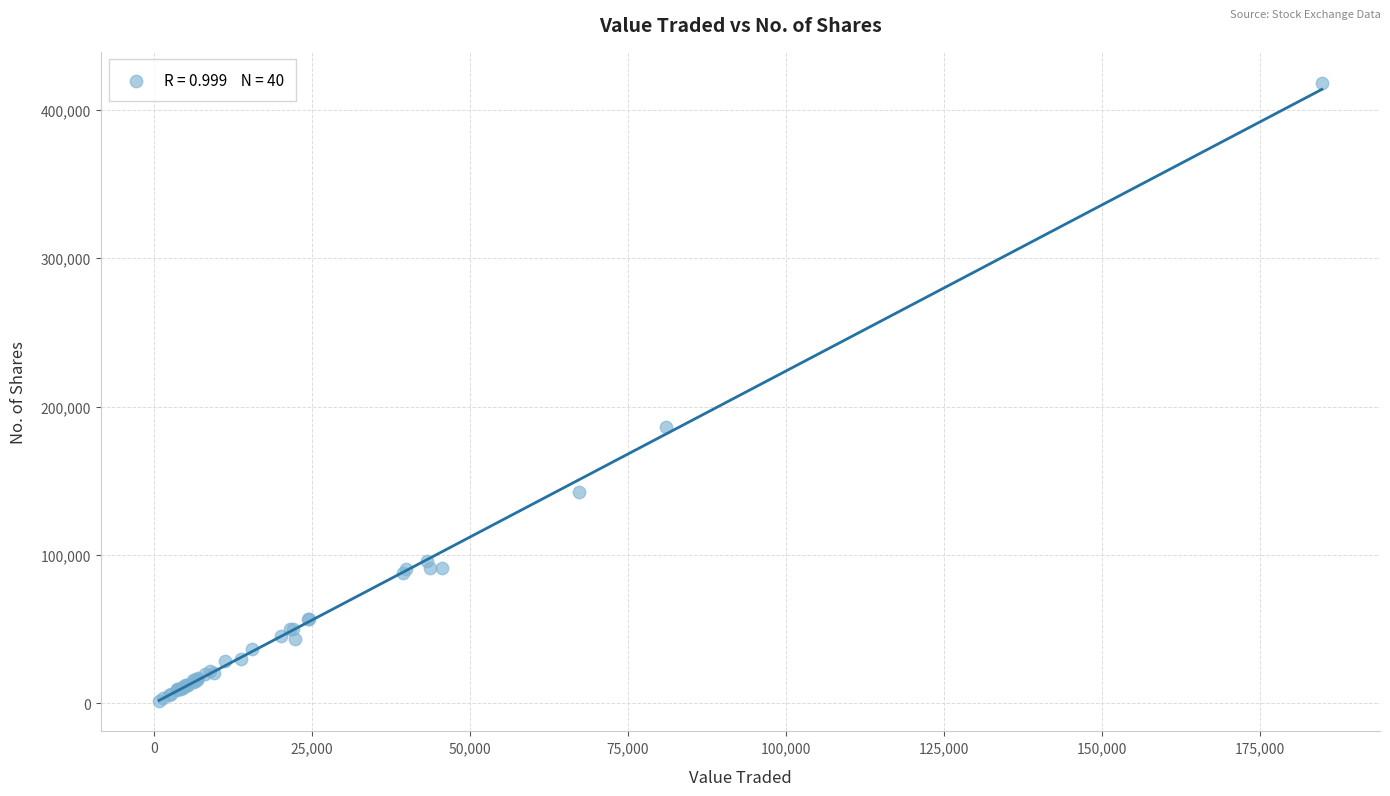

What Y value in the scatter plot is closest to 210103?

186522